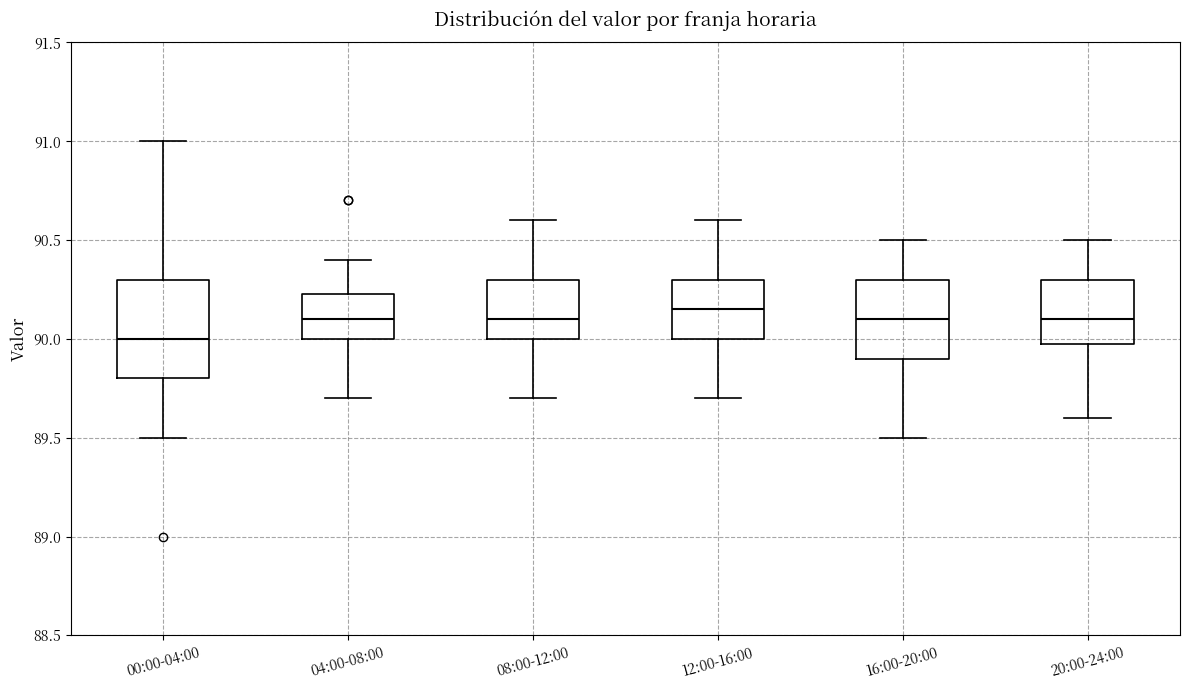

Reading left to right, read every box against the y-axis: the position of its median line, the range the box covers, and the ends of its whiskers. The values are not printed on the chart, so give them approximately, as read against the axis.

00:00-04:00: median 90.00, box 89.80 to 90.30, whiskers 89.50 to 91.00
04:00-08:00: median 90.10, box 90.00 to 90.25, whiskers 89.70 to 90.40
08:00-12:00: median 90.10, box 90.00 to 90.30, whiskers 89.70 to 90.60
12:00-16:00: median 90.15, box 90.00 to 90.30, whiskers 89.70 to 90.60
16:00-20:00: median 90.10, box 89.90 to 90.30, whiskers 89.50 to 90.50
20:00-24:00: median 90.10, box 90.00 to 90.30, whiskers 89.60 to 90.50